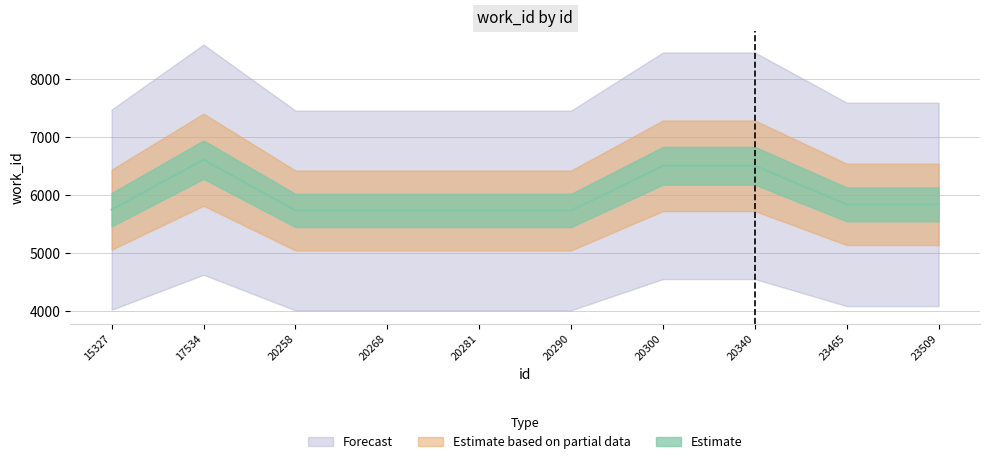

Reading left to right, transcribe all the data shown in this chart.

5750	6611	5736	5736	5736	5736	6506	6506	5841	5841